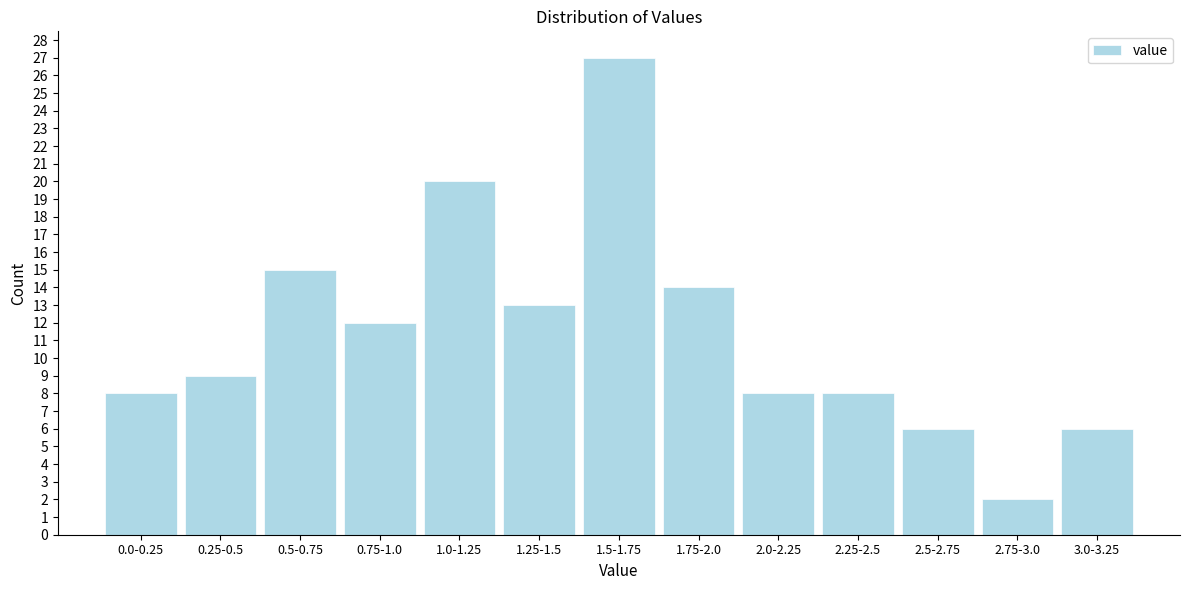

Reading right to left, list all the values displayed in this chart.

6	2	6	8	8	14	27	13	20	12	15	9	8